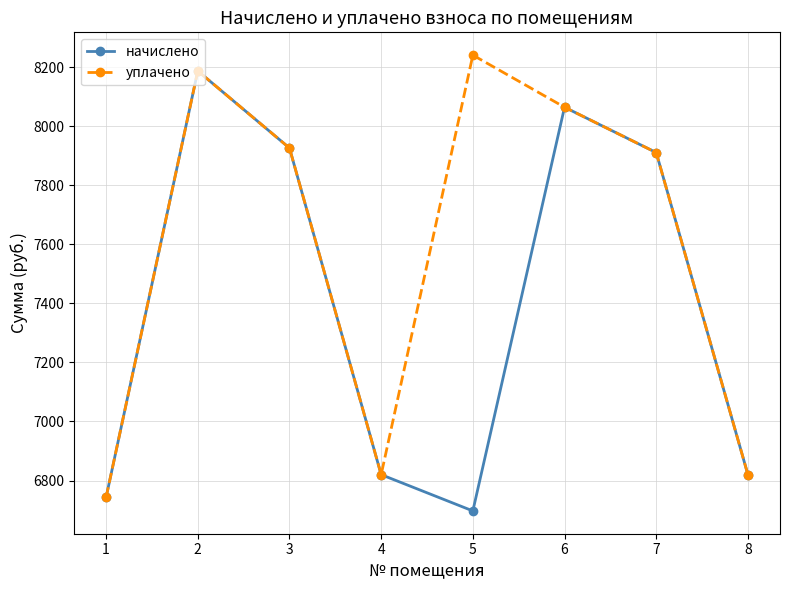

Reading left to right, what are all the values shown in this chart?

начислено: 6743.0	8186.9	7925.8	6819.8	6697.0	8064.0	7910.4	6819.8
уплачено: 6743.0	8186.9	7925.8	6819.8	8240.4	8064.0	7910.4	6819.8